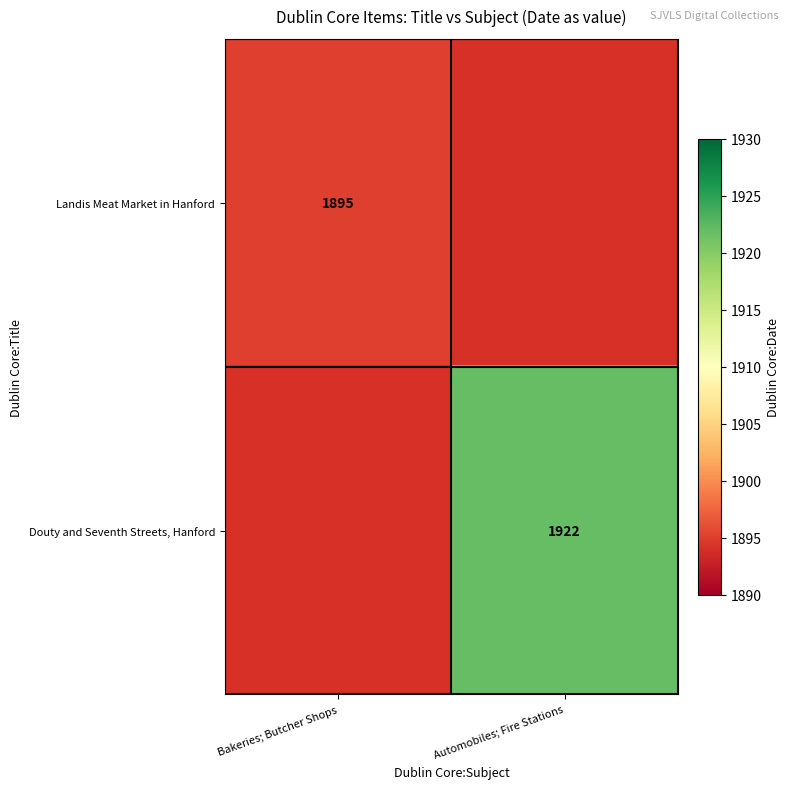

Which label corresponds to the smallest value in the chart?

Bakeries; Butcher Shops